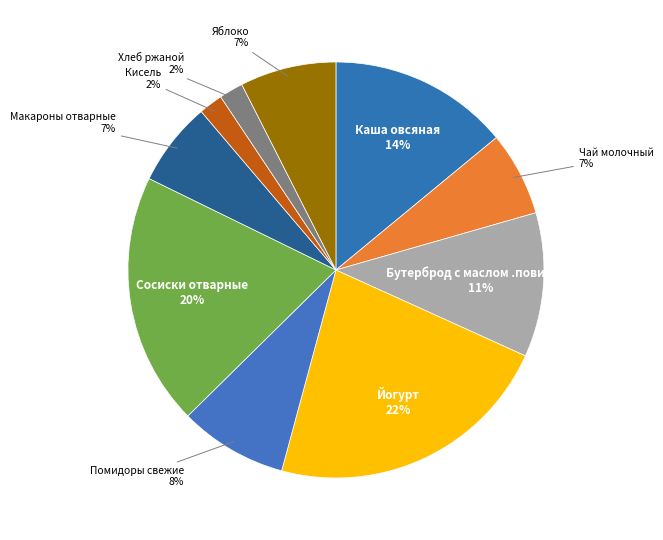

To the nearest percent, what is the difference between the Каша овсяная and Бутерброд с маслом .повидлом slice percentages?

3%